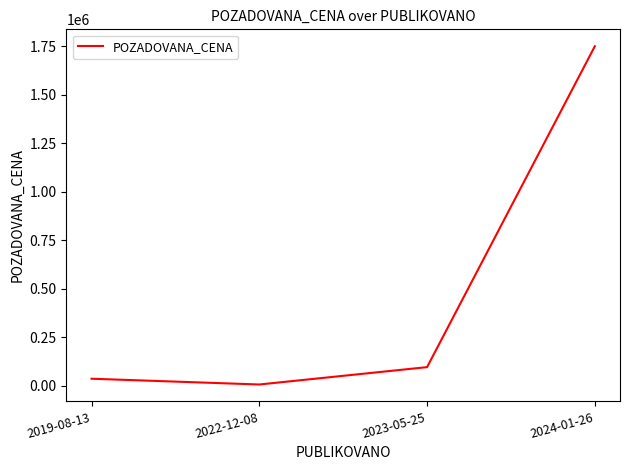

Where is the first local minimum?

2022-12-08